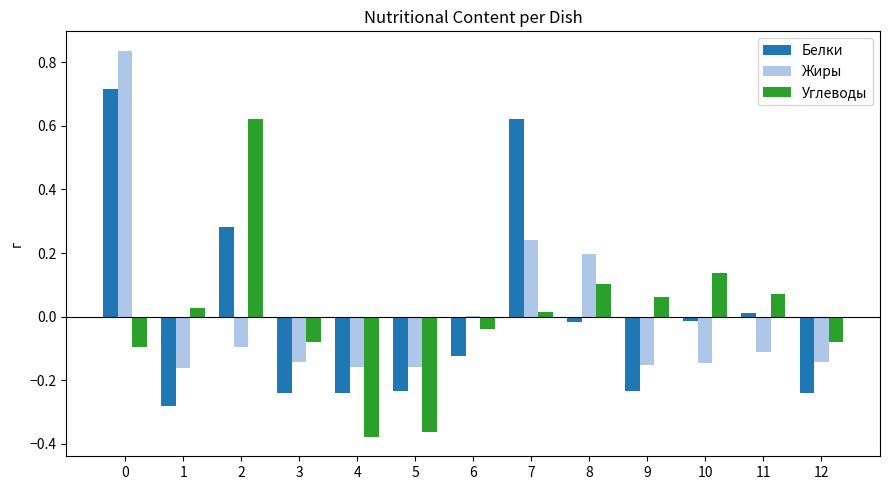

What are all the series names shown in the legend?

Белки, Жиры, Углеводы